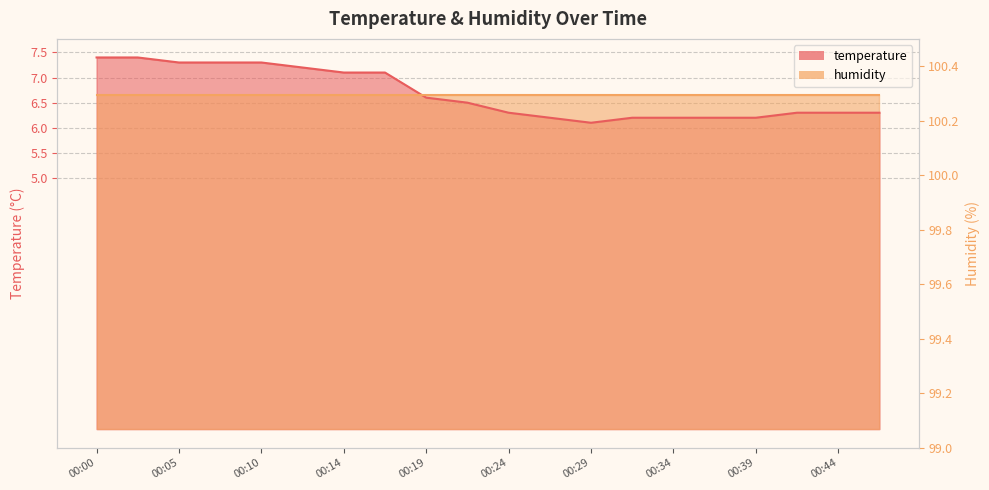

Is it true that the value at 00:07 is 7.3?

True